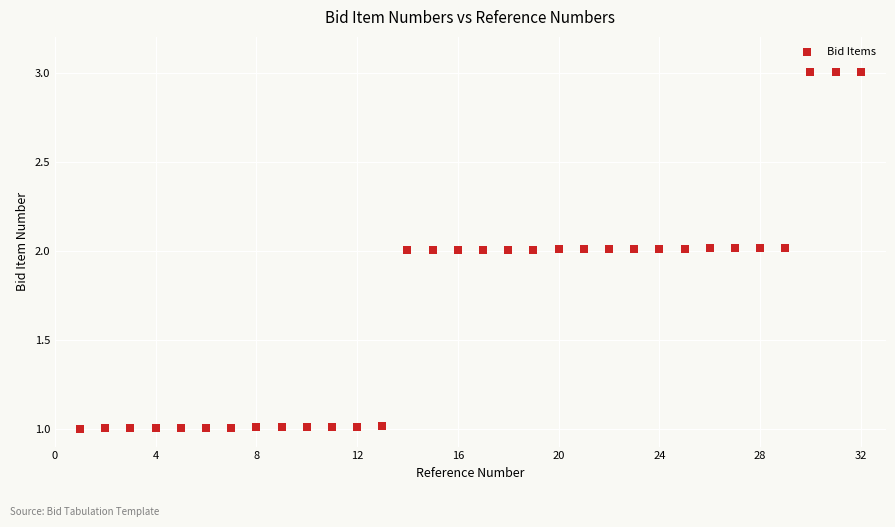

What is the range of Y values (max minus min)?

2.0